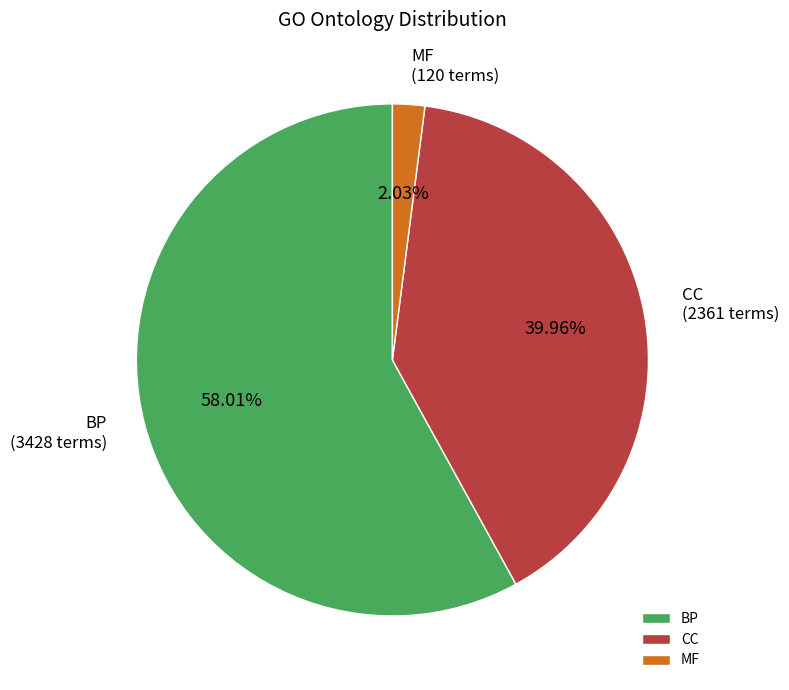

Which category has the smallest portion of the pie?

MF